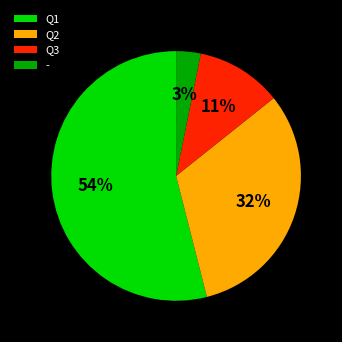

Is there any slice that represents more than half of the pie?

Yes